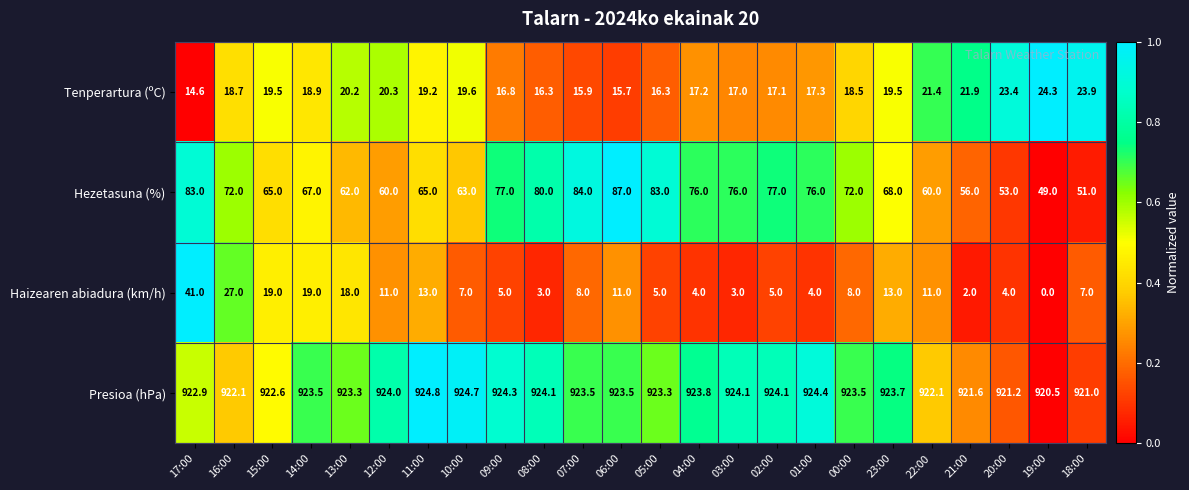

True or false: Presioa (hPa) has a value of 923.5 at 06:00.

True